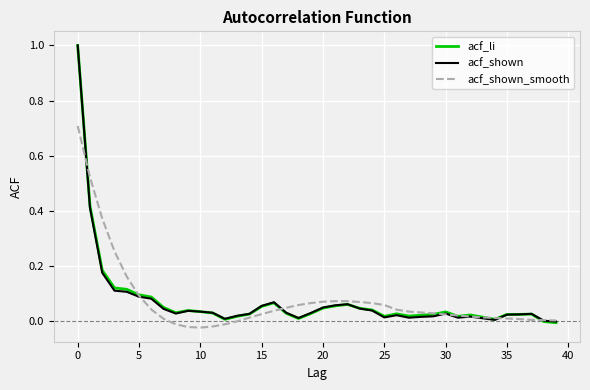

What is the highest value of the acf_shown series?

1.0